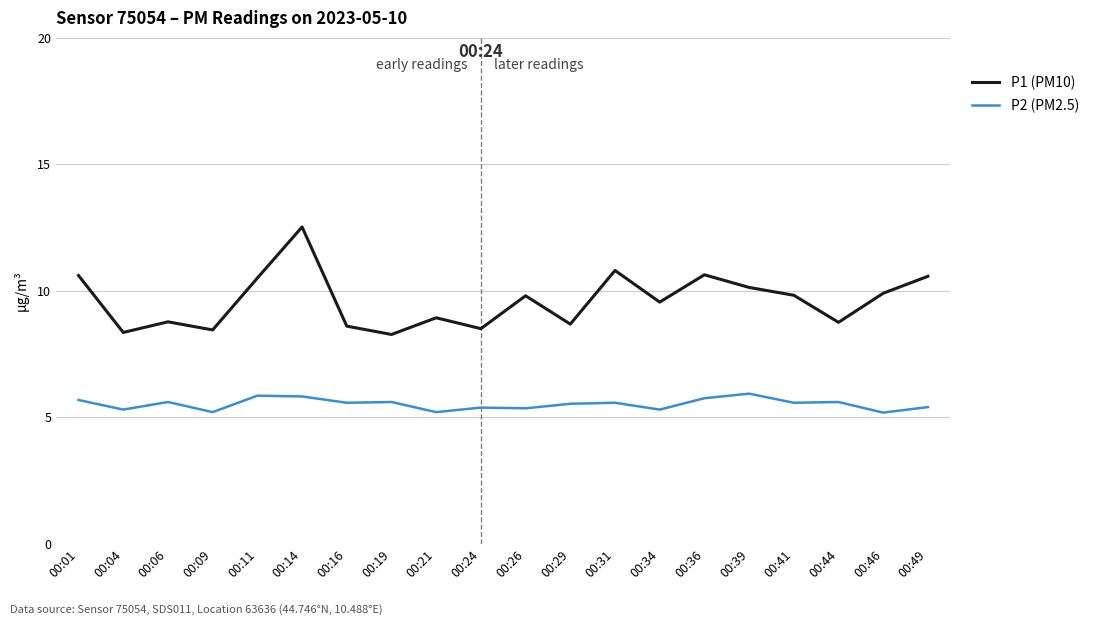

At 00:26, list the series in order from smallest to largest.

P2 (PM2.5), P1 (PM10)